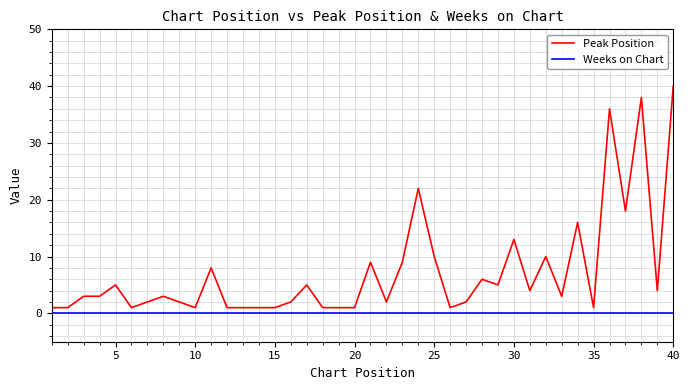

Which series has the largest total across all categories?

Peak Position